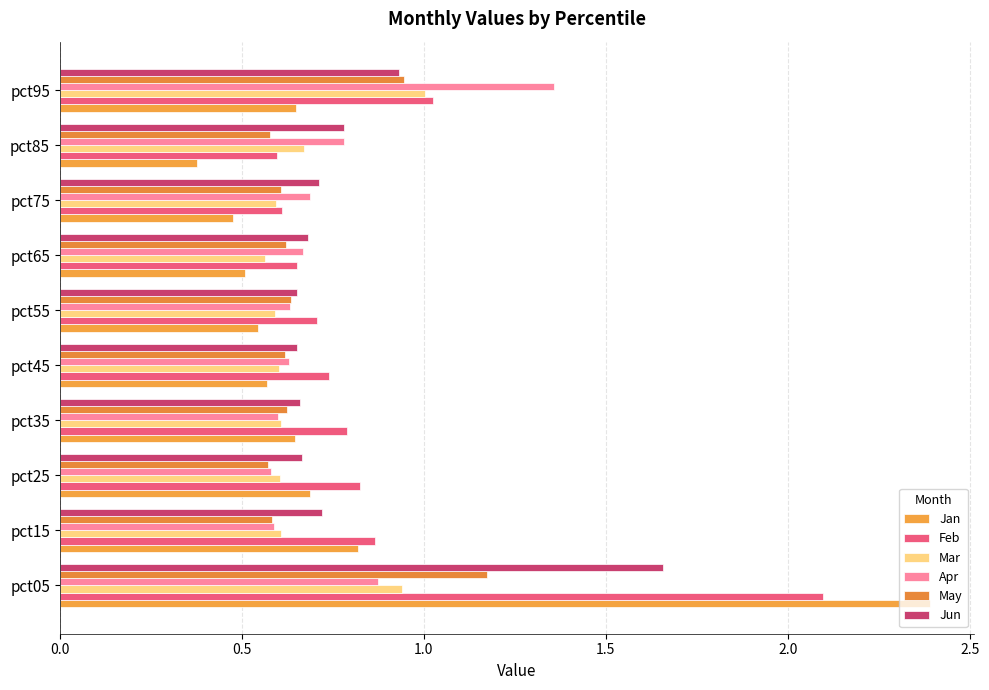

How many distinct data groups are displayed?

6